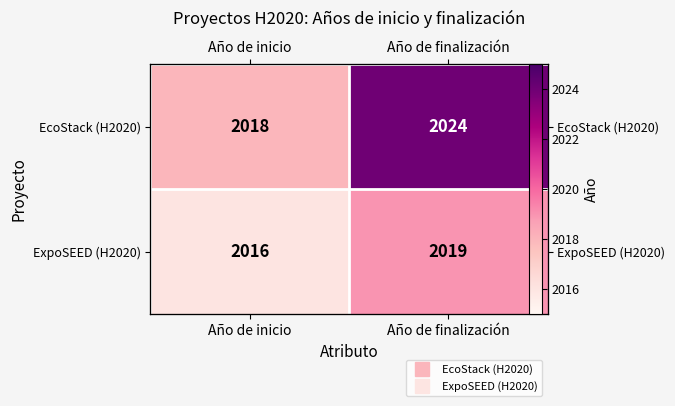

What is the total value across all series at Año de inicio?

4034